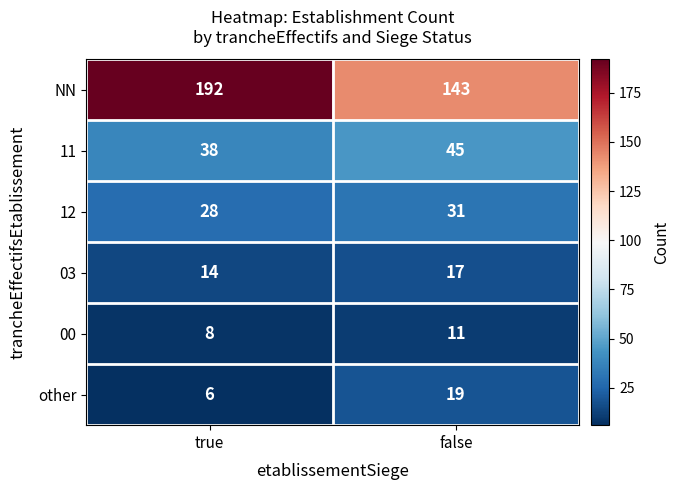

What is the difference between the maximum and minimum values in the NN series?

49